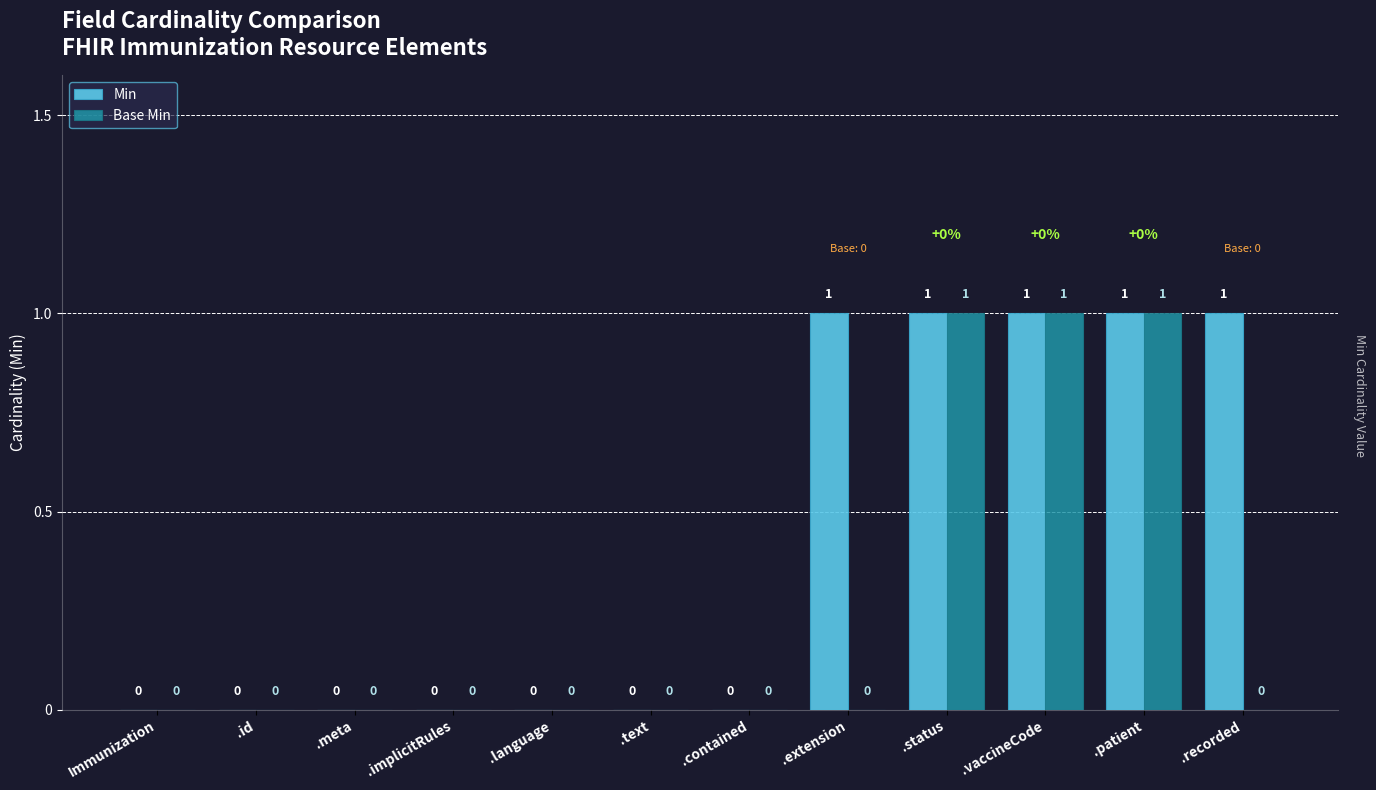

Reading right to left, list all the values displayed in this chart.

Min: 1	1	1	1	1	0	0	0	0	0	0	0
Base Min: 0	1	1	1	0	0	0	0	0	0	0	0